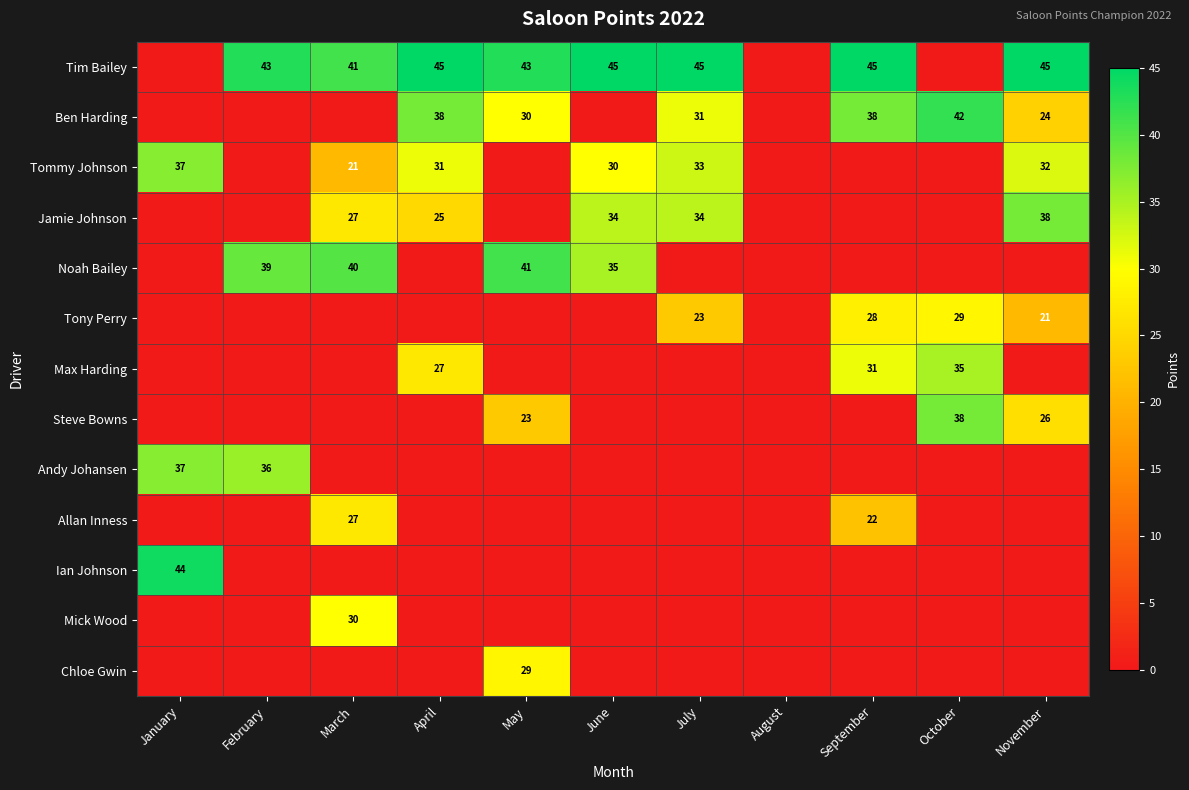

What is the maximum value shown in the chart?

45